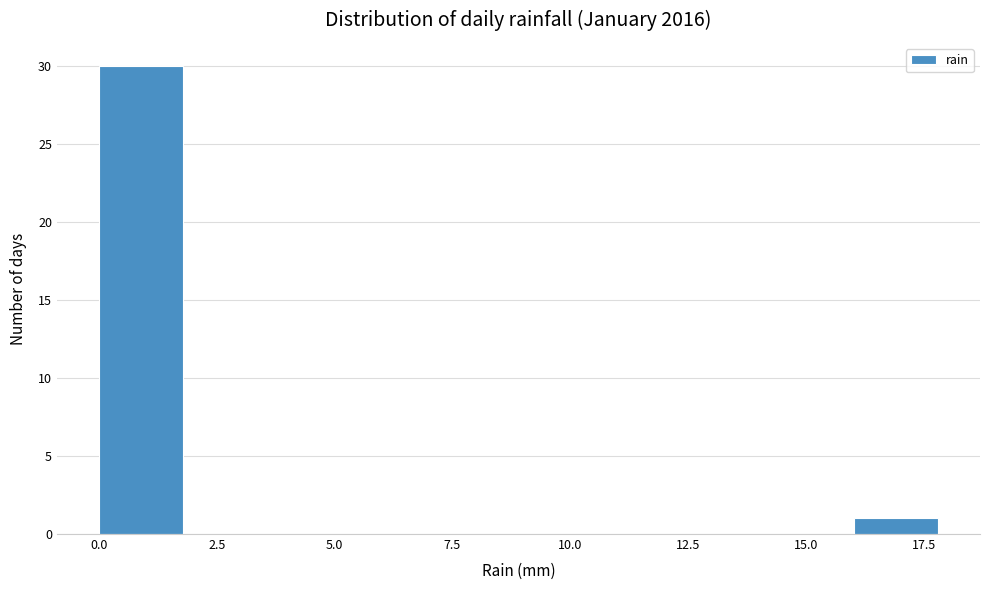

Read against the x-axis, roughly where is the centre of the tallest bar?

1.0